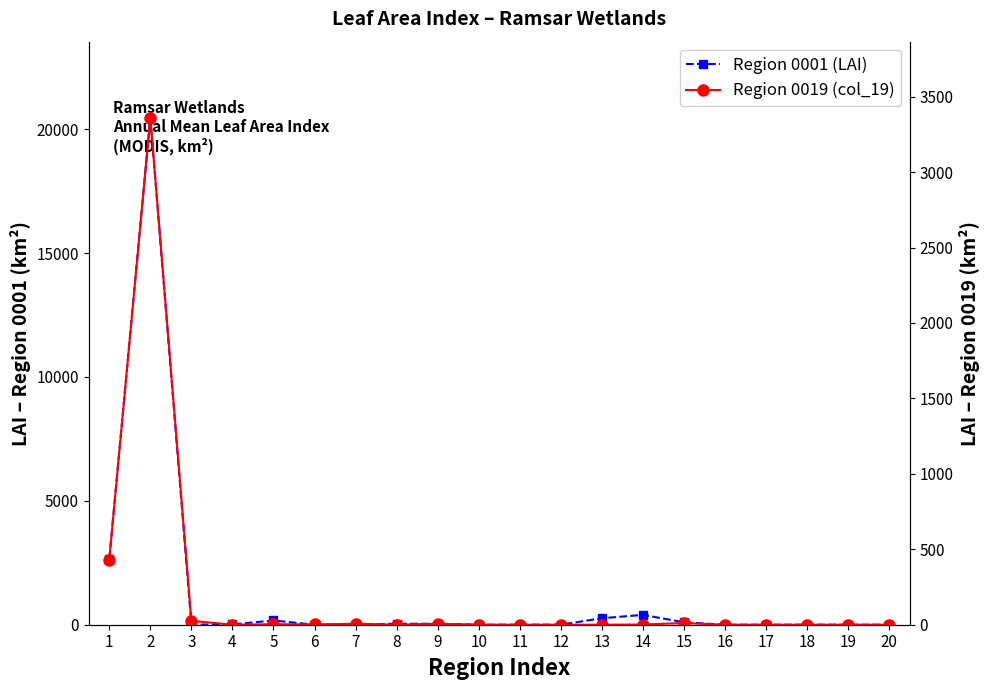

Count the number of categories in the chart.

20